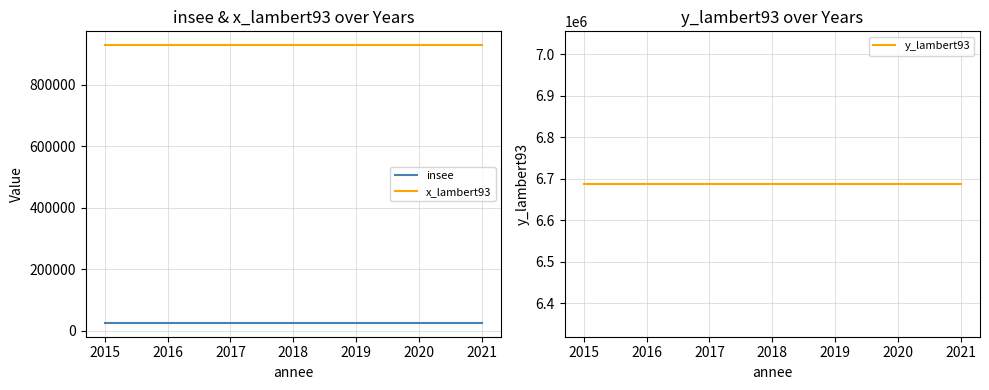

True or false: x_lambert93 has more than 2 points higher than both neighbors.

False